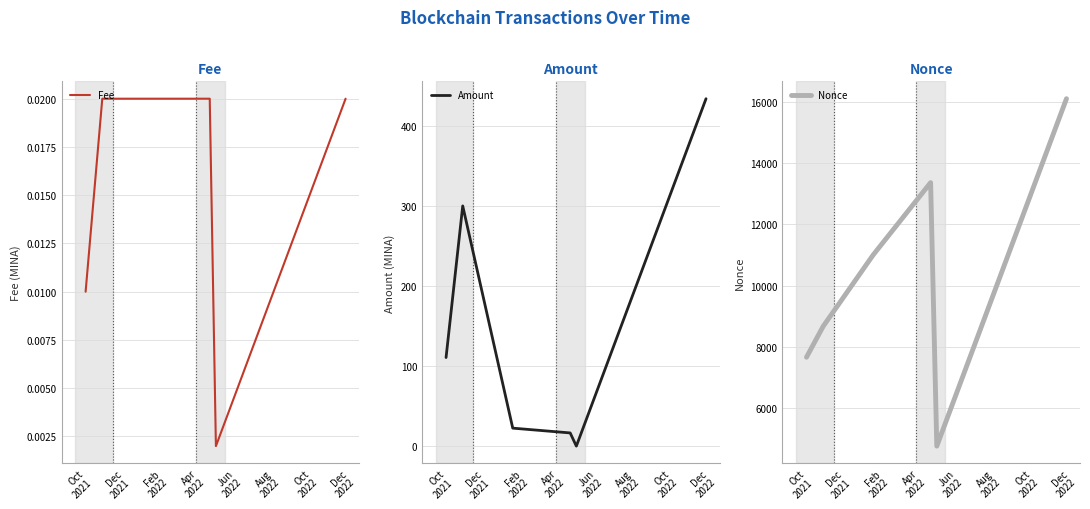

True or false: Fee and Amount cross at least once.

True